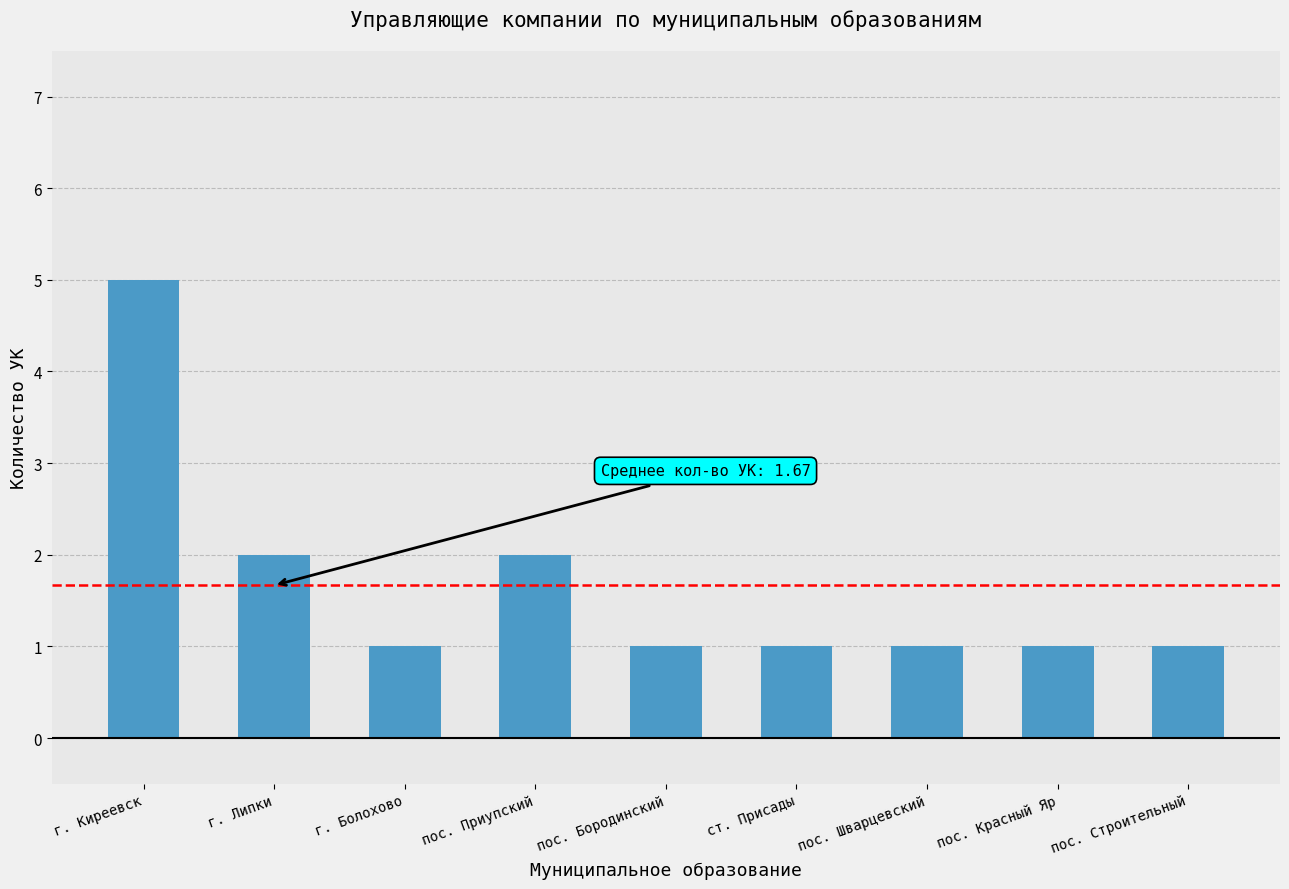

How many values are between 1 and 2?

8